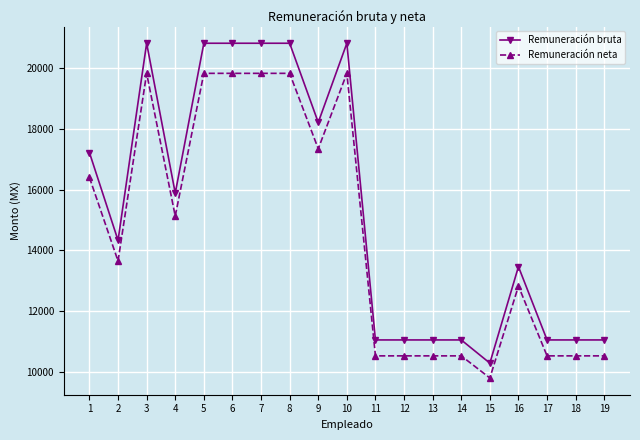

What is the sum of all Remuneración bruta values?

291655